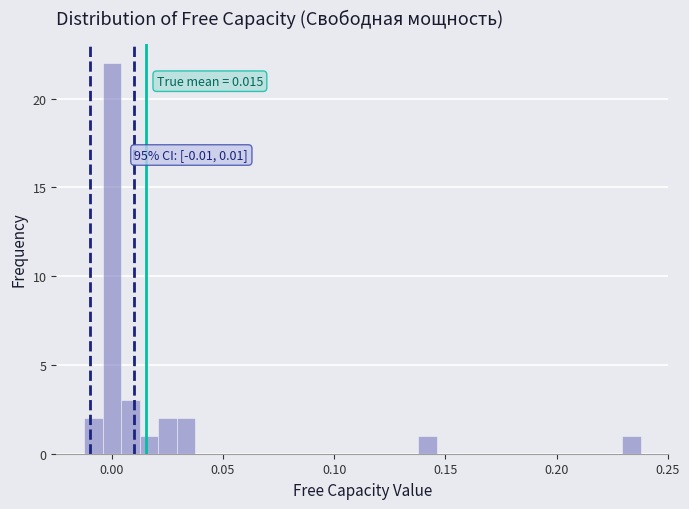

Around what value on the x-axis is the tallest bar? Give the approximate position of its centre, as read against the axis.

0.000